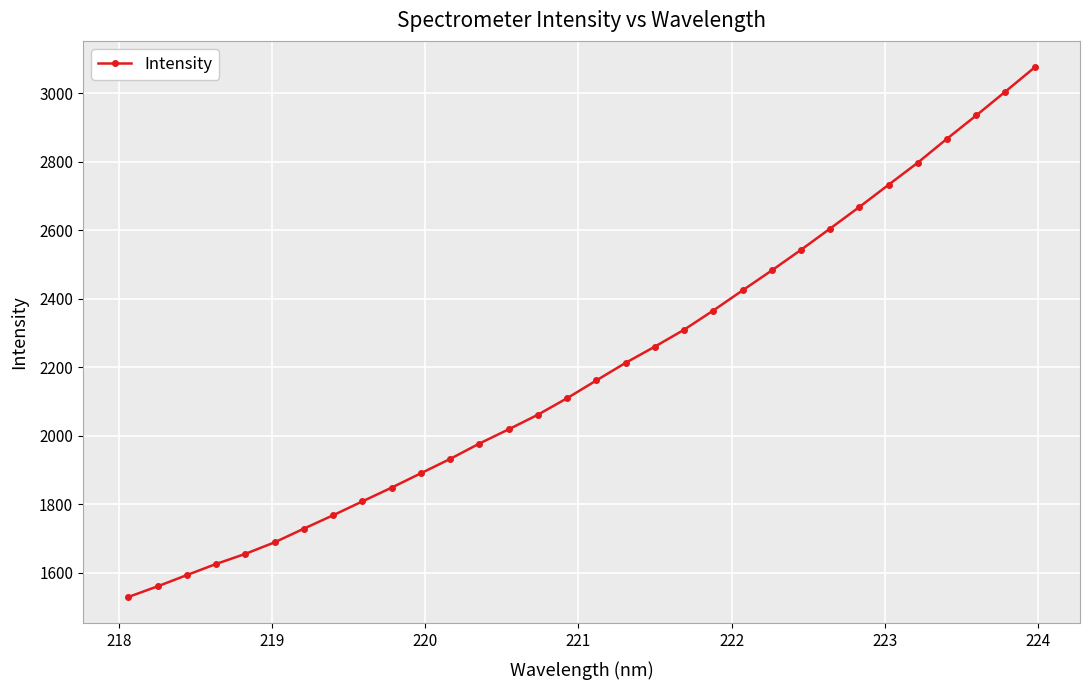

What is the smallest value displayed?

1529.3